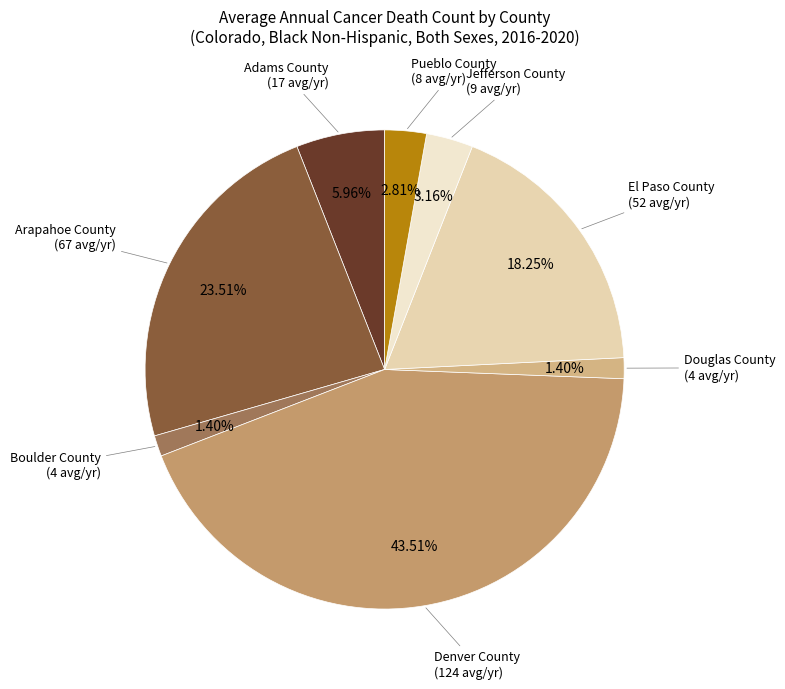

How many segments does this pie chart have?

8